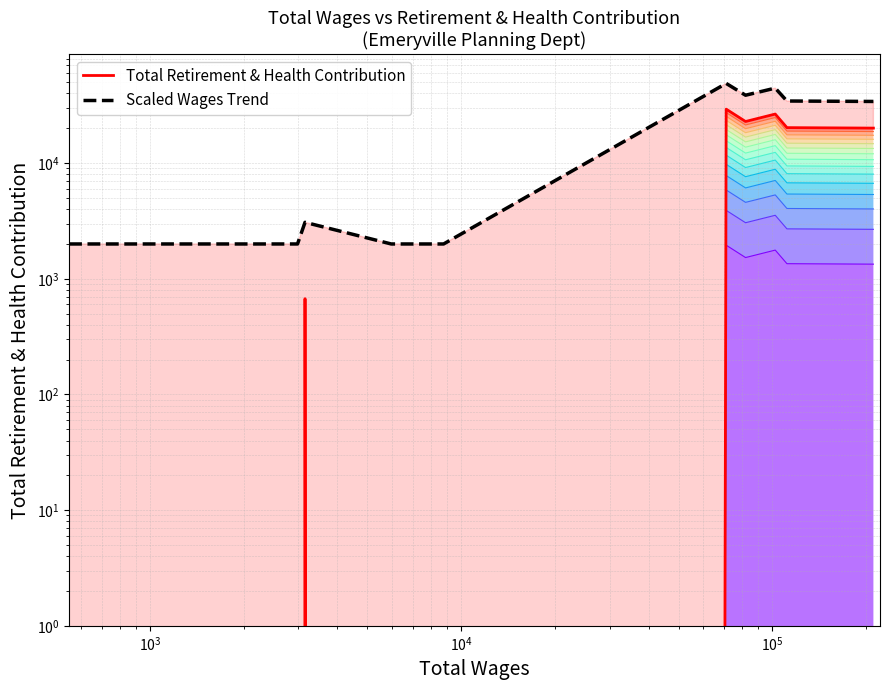

How many distinct data groups are displayed?

2